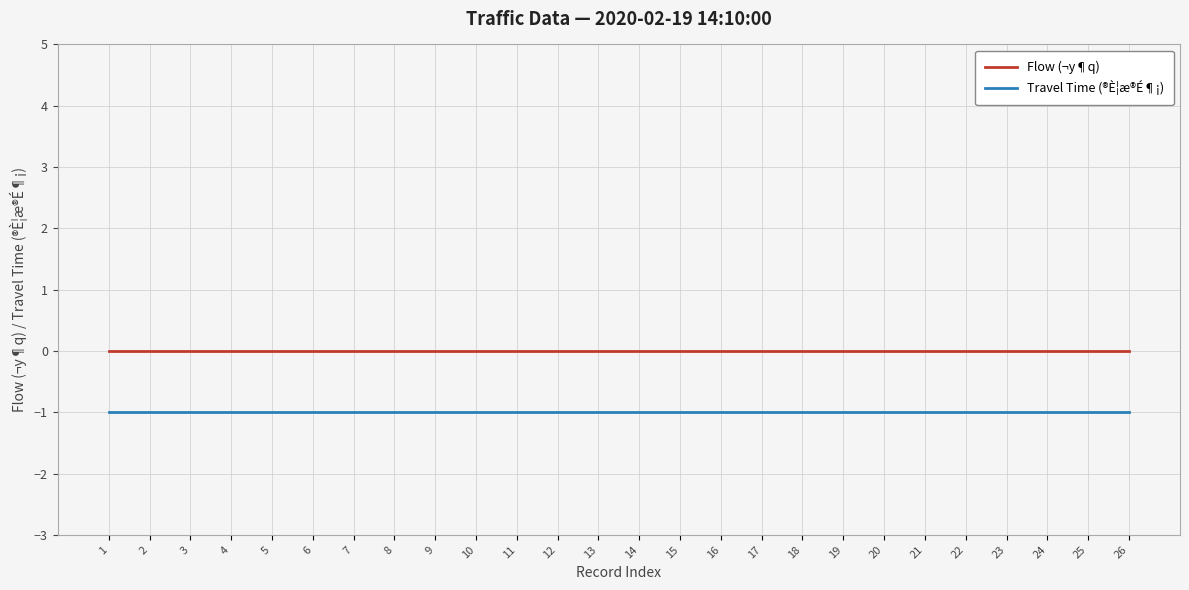

True or false: Travel Time (®È¦æ®É¶¡) and Flow (¬y¶q) cross at least once.

False